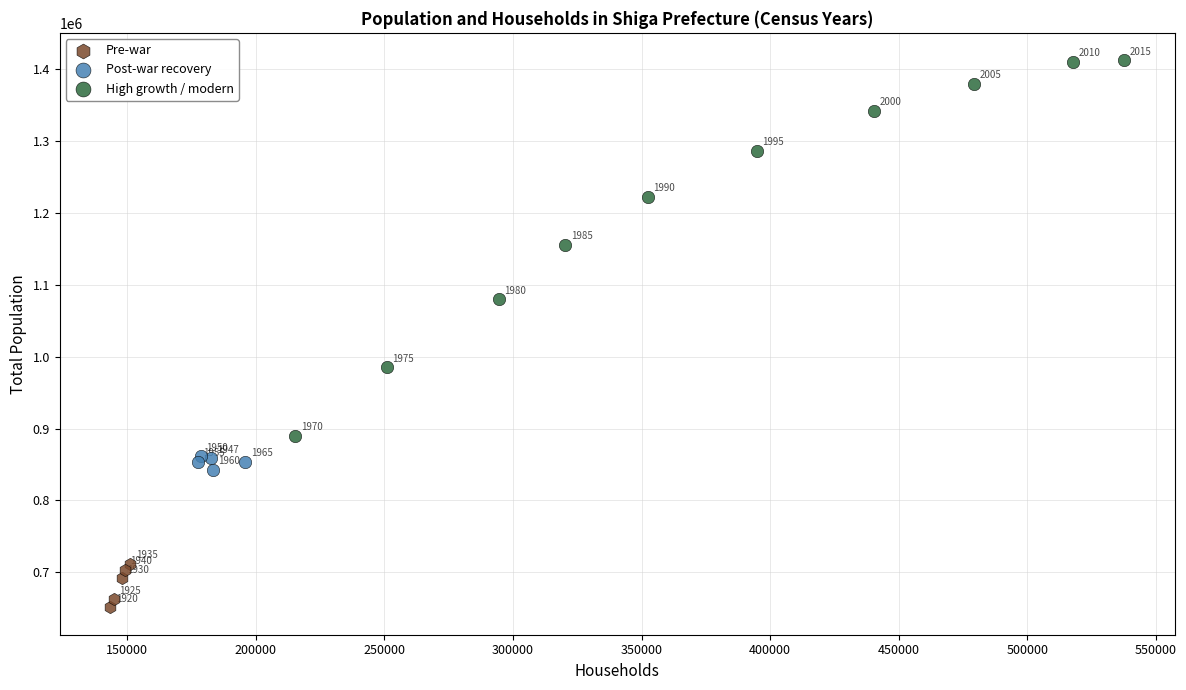

Which series reaches the maximum Y coordinate?

High growth / modern